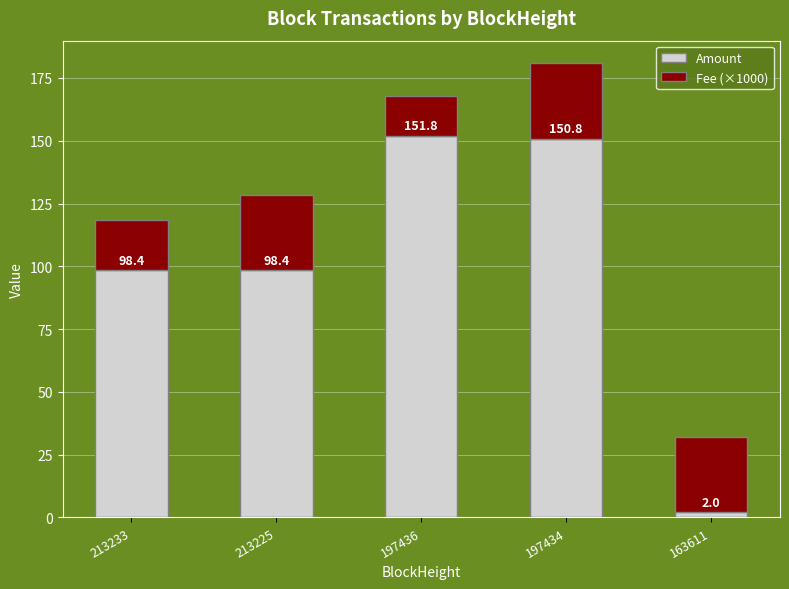

Where is Amount nearest to the value 76?

213233